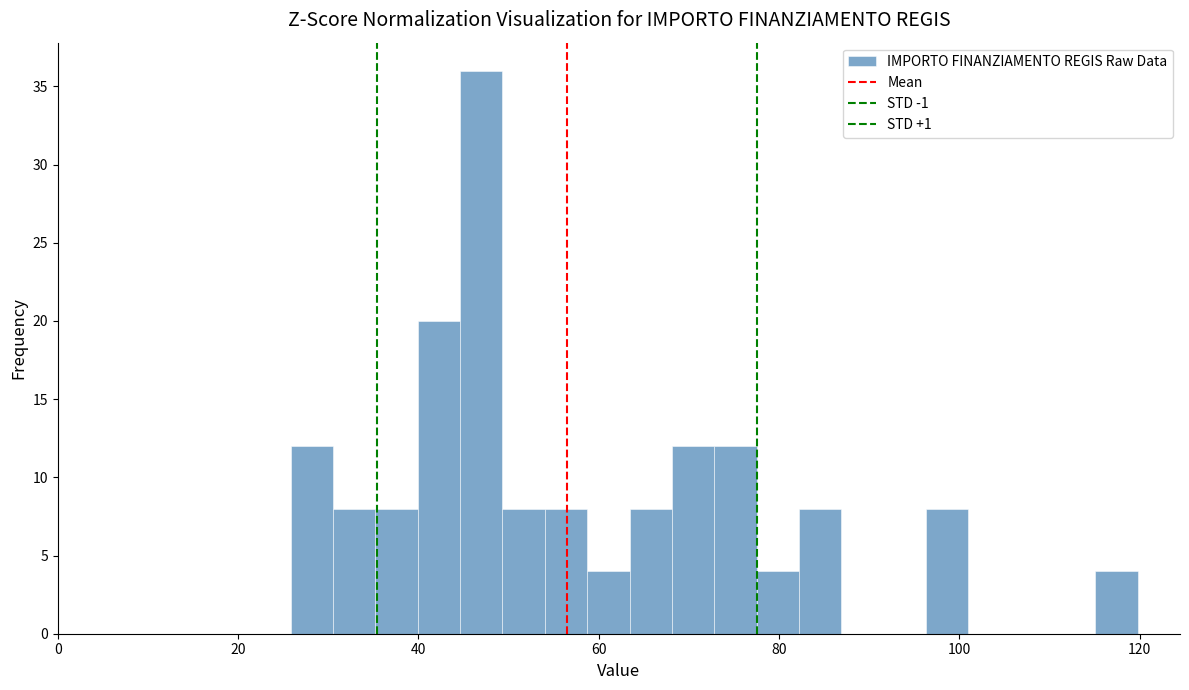

Read against the x-axis, roughly where is the centre of the tallest bar?

46